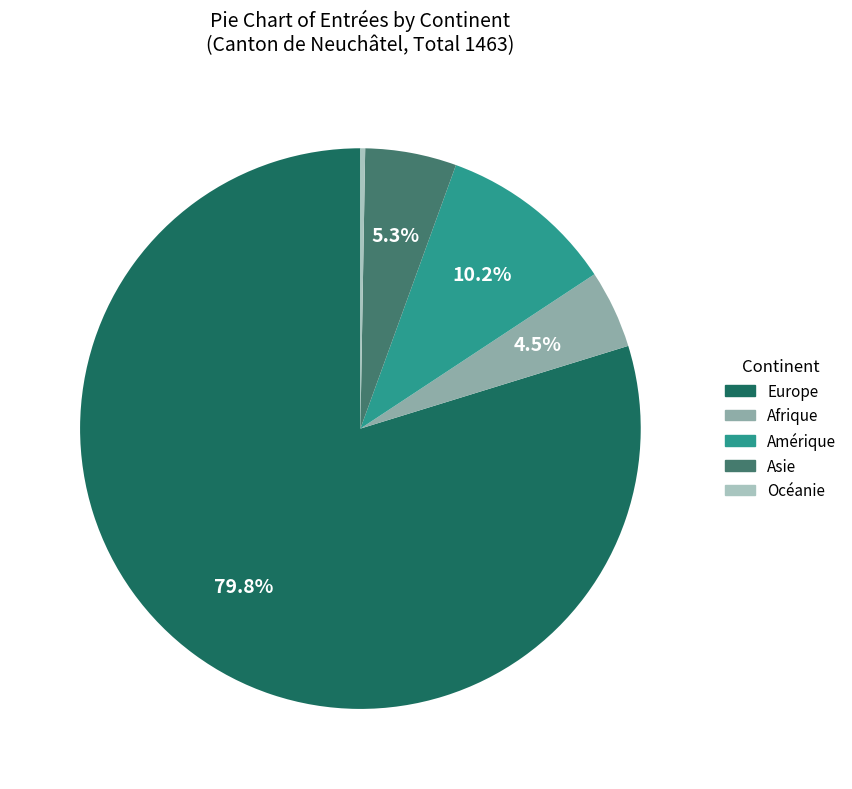

To the nearest percent, what is the average slice percentage?

20%